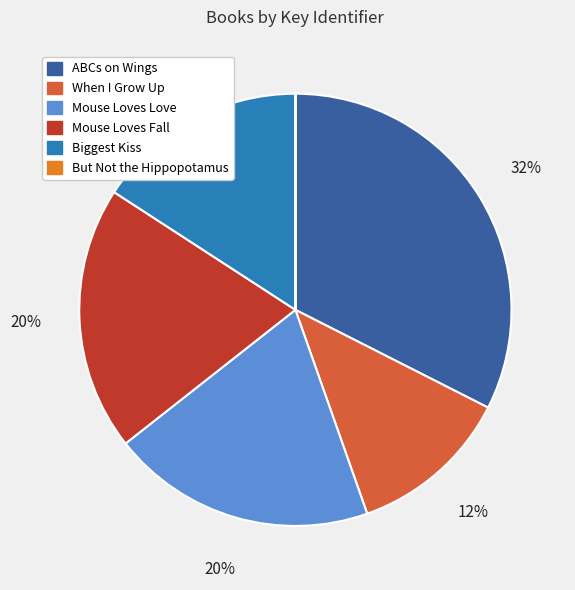

Approximately how many times larger is the value at Biggest Kiss compared to Mouse Loves Love?

0.8